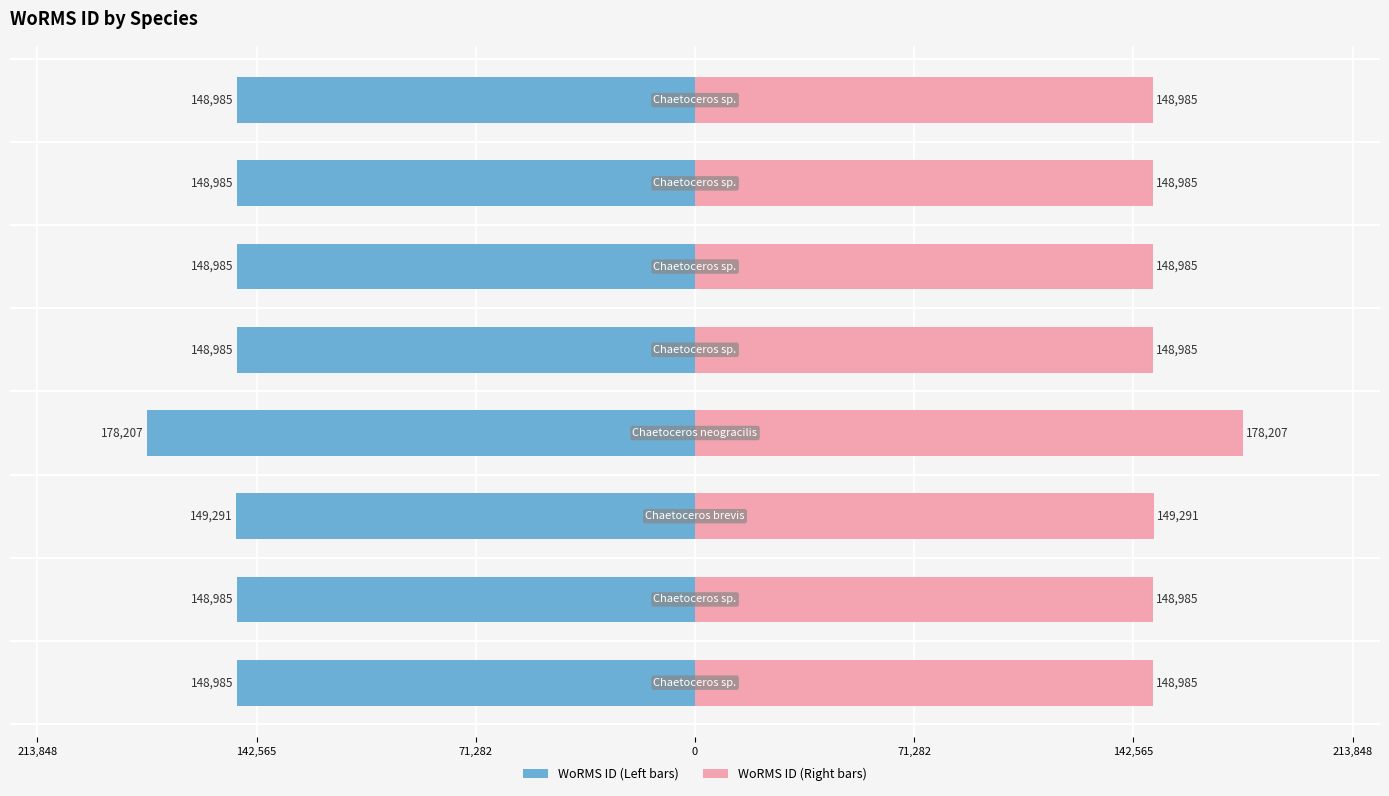

What is the sum of the WoRMS ID (Left) values at 142,565 and 71,282?

-298276